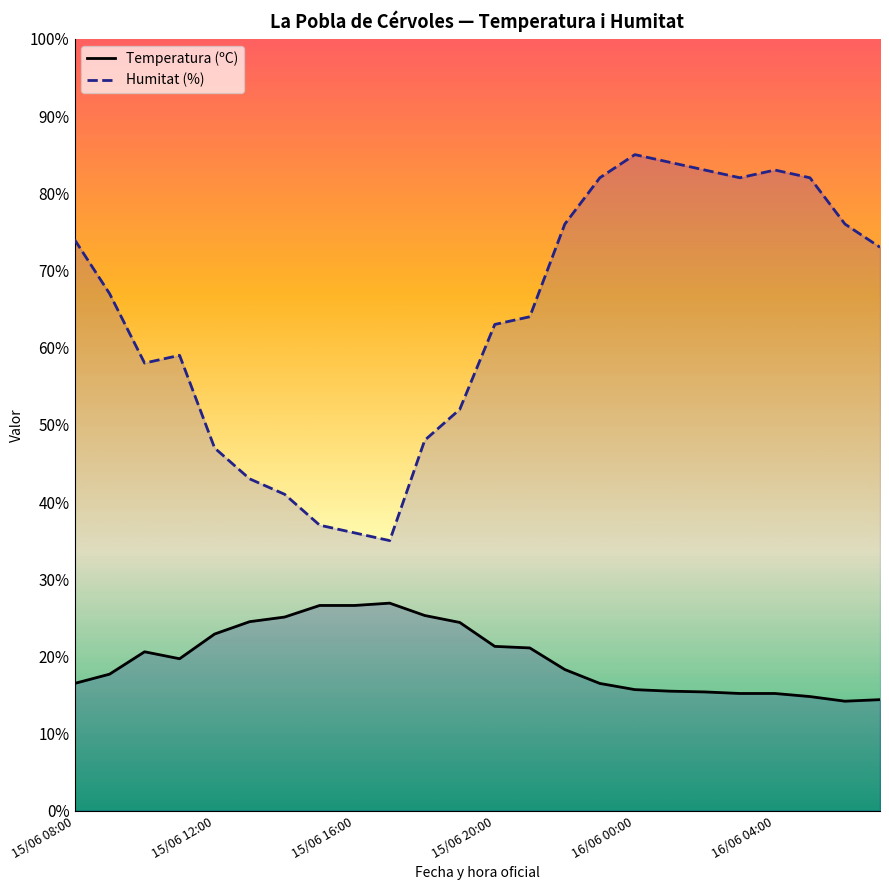

True or false: Humitat (%) and Temperatura (ºC) intersect in this chart.

False